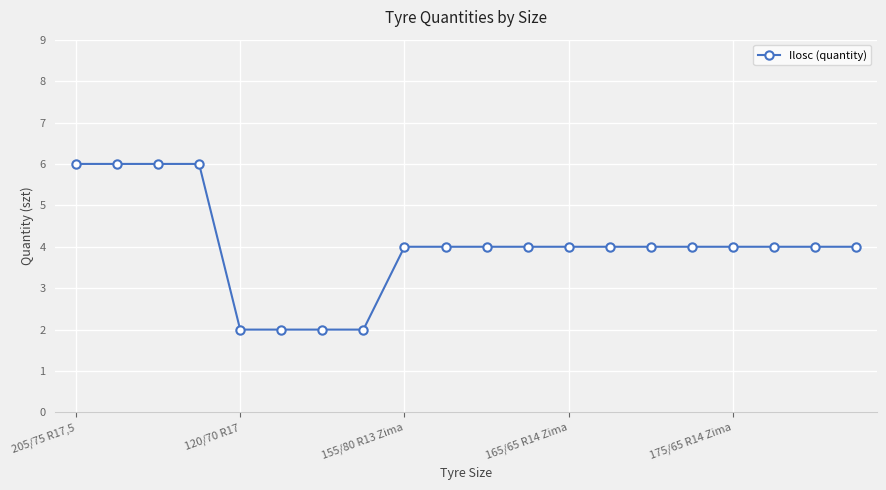

What is the value of the 19th point from the left?

4